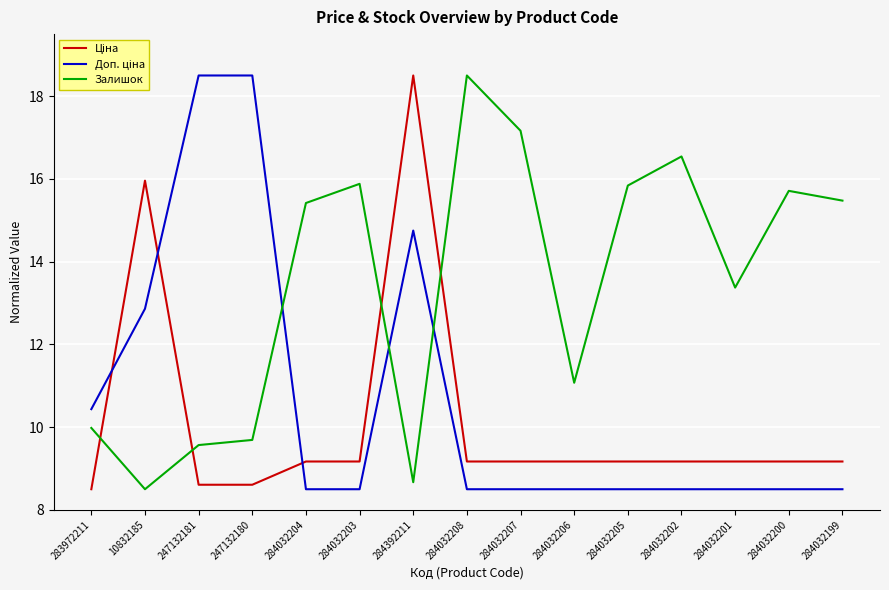

What position from the right is 284032203?

10